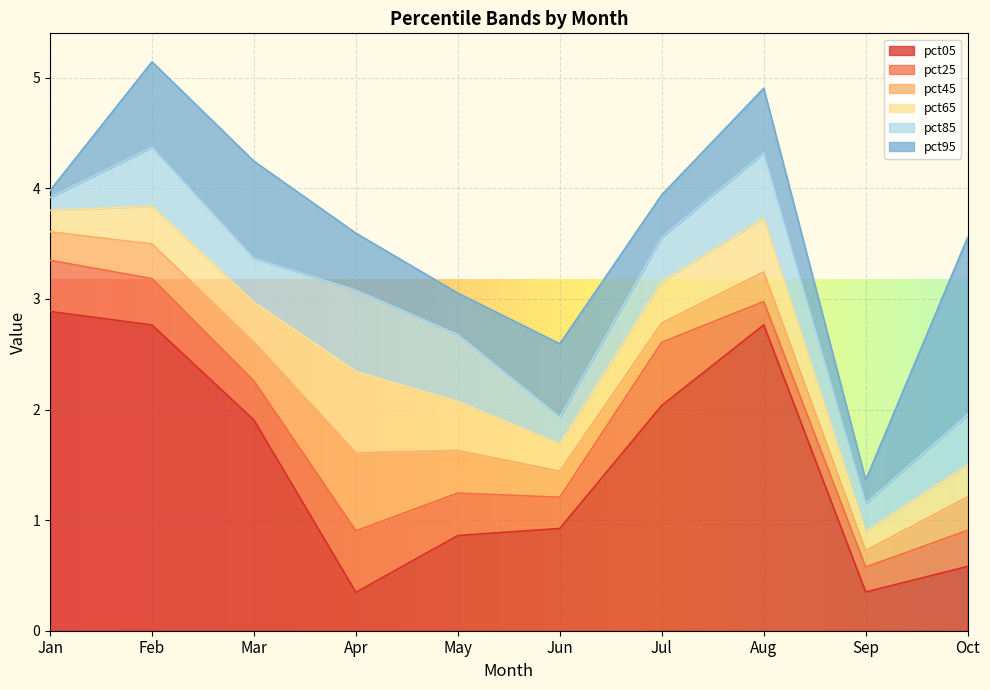

True or false: pct05 has a value of 1.9 at Mar.

True